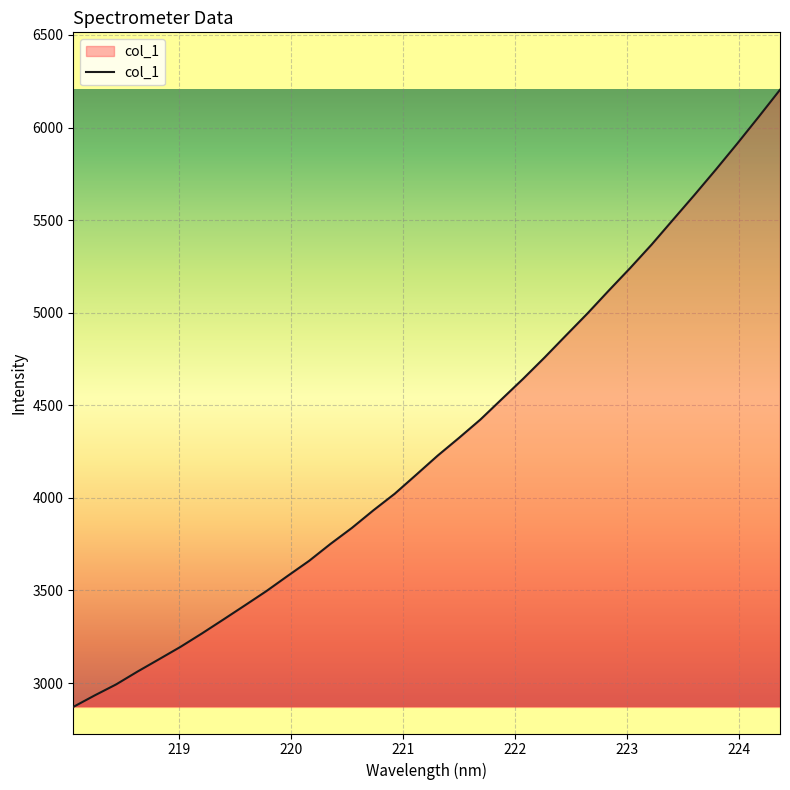

What is the difference between the maximum and minimum values?

3333.0